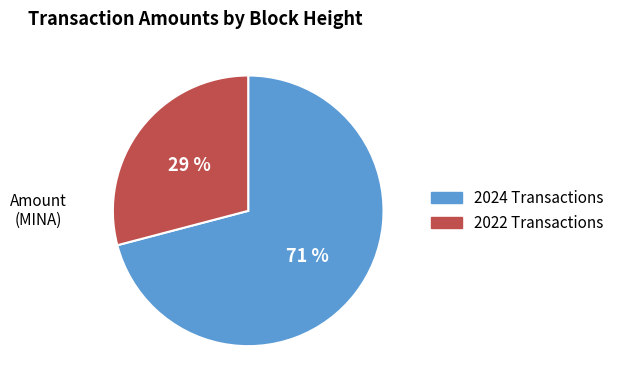

How many slices are in this pie chart?

2